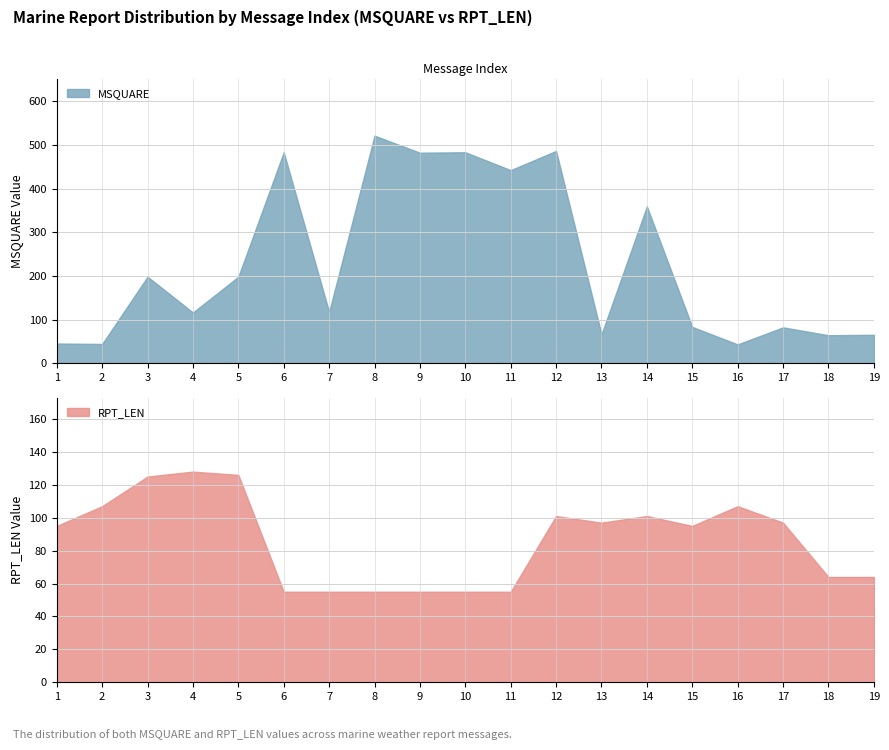

Reading left to right, what are all the values shown in this chart?

MSQUARE: 45	44	198	116	198	483	117	521	482	483	442	486	66	359	83	43	82	64	65
RPT_LEN: 95	107	125	128	126	55	55	55	55	55	55	101	97	101	95	107	97	64	64